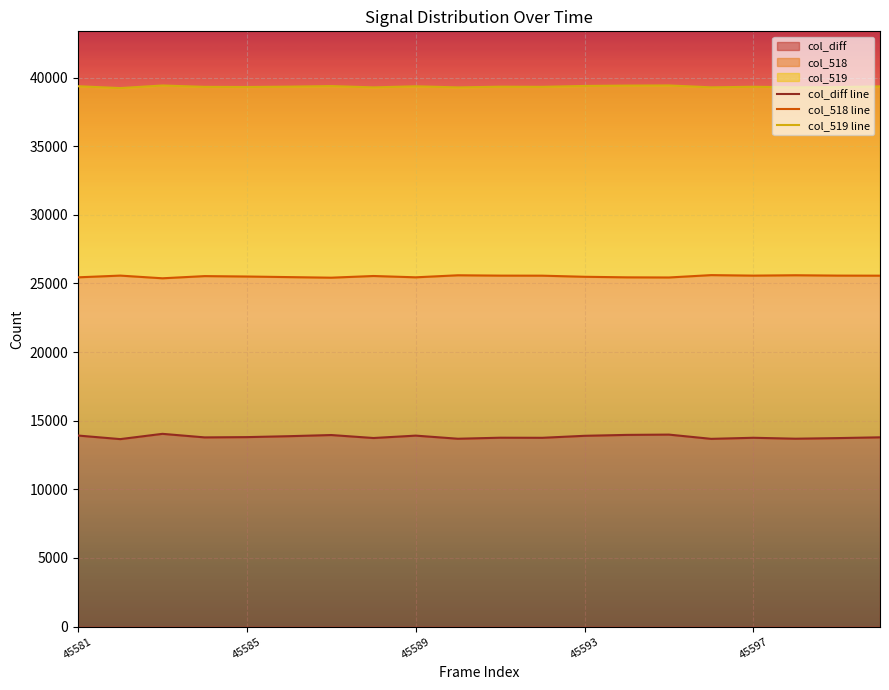

True or false: col_diff line and col_518 line cross at least once.

False